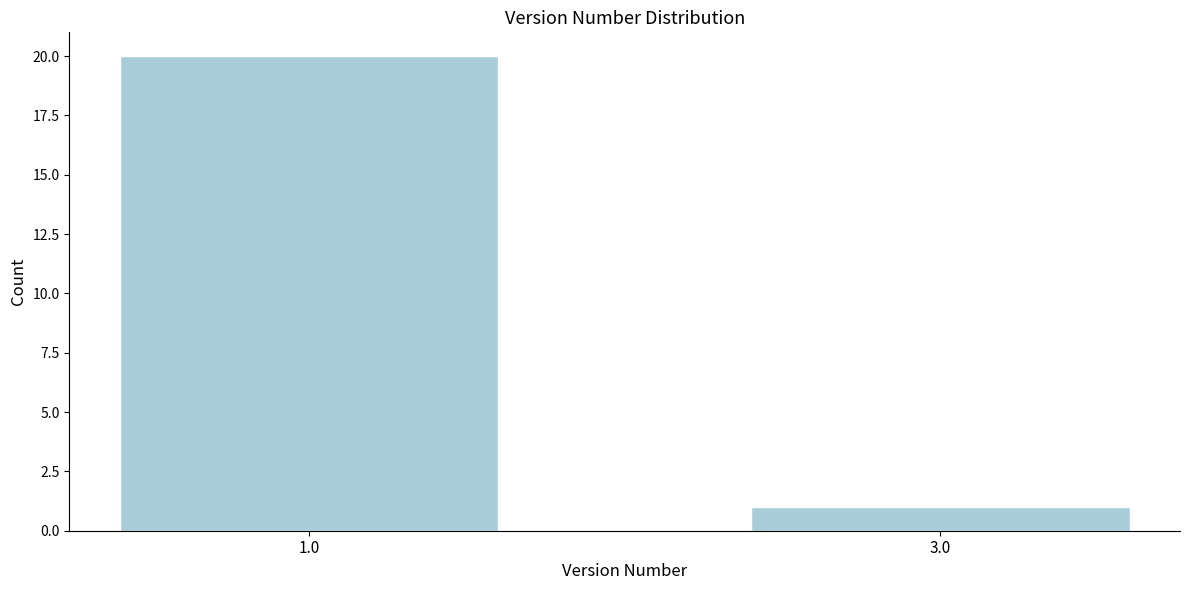

Reading left to right, what are all the values shown in this chart?

1.0=20	3.0=1